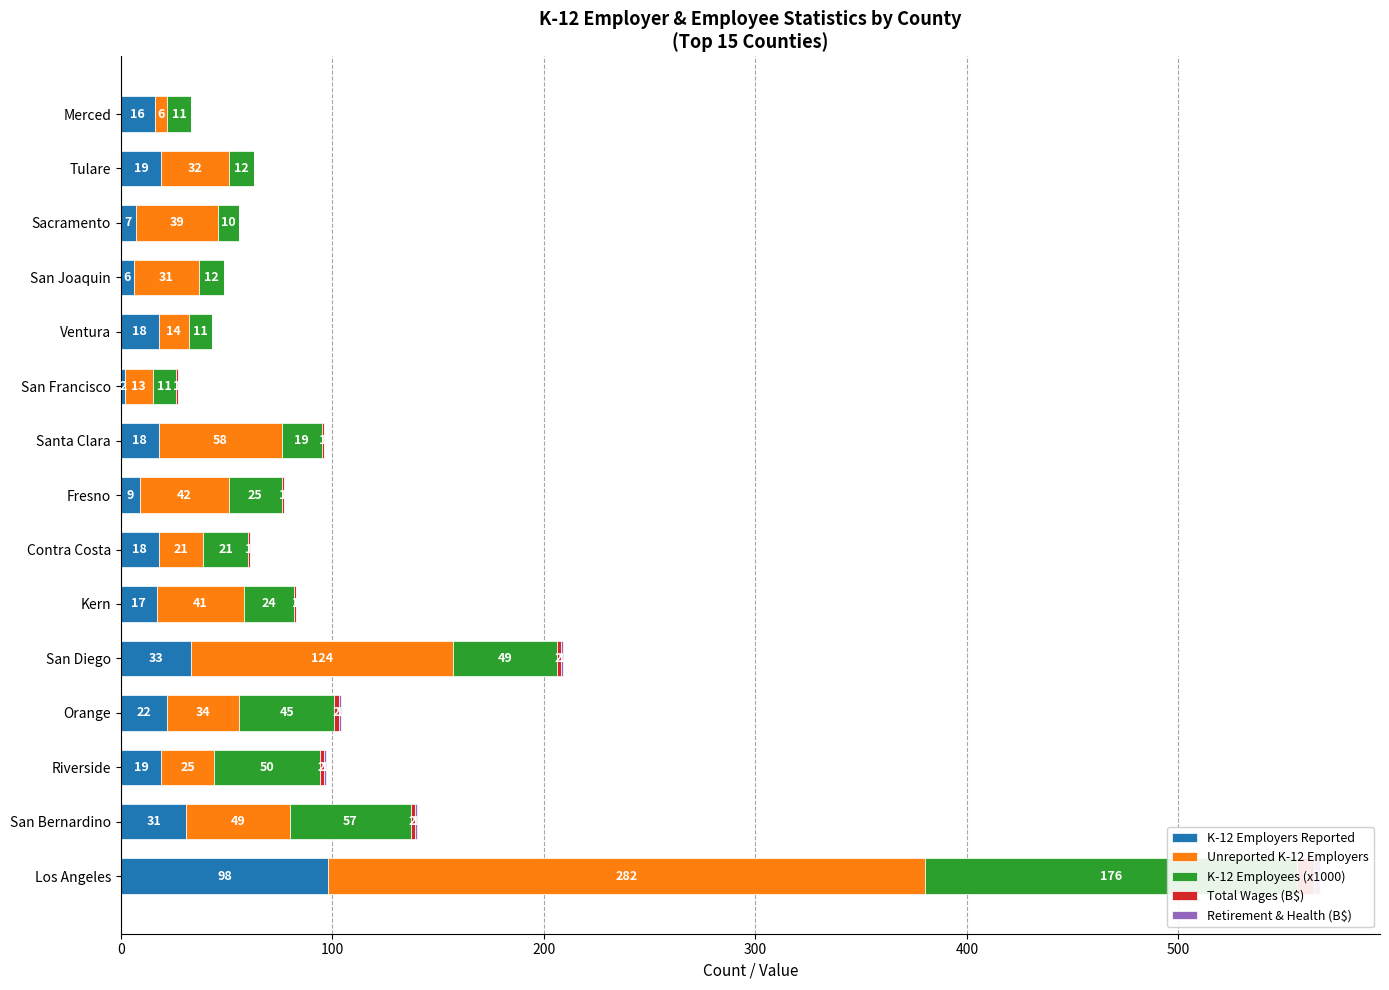

Which series changed the most between Riverside and Kern?

K-12 Employees (x1000)